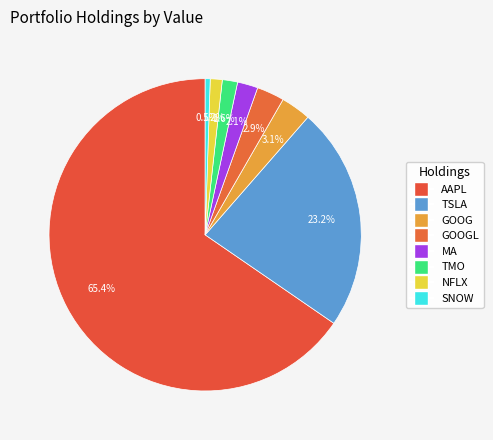

How many segments does this pie chart have?

8